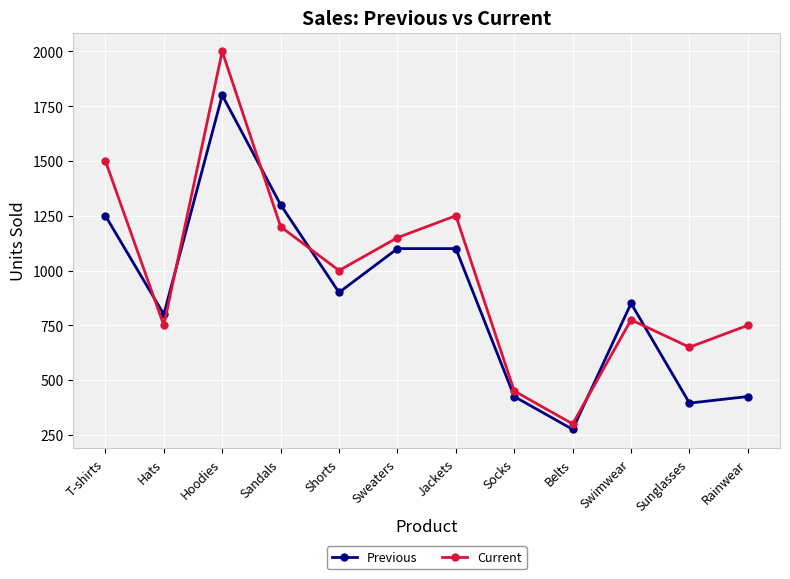

What is the total value across all series at Shorts?

1900